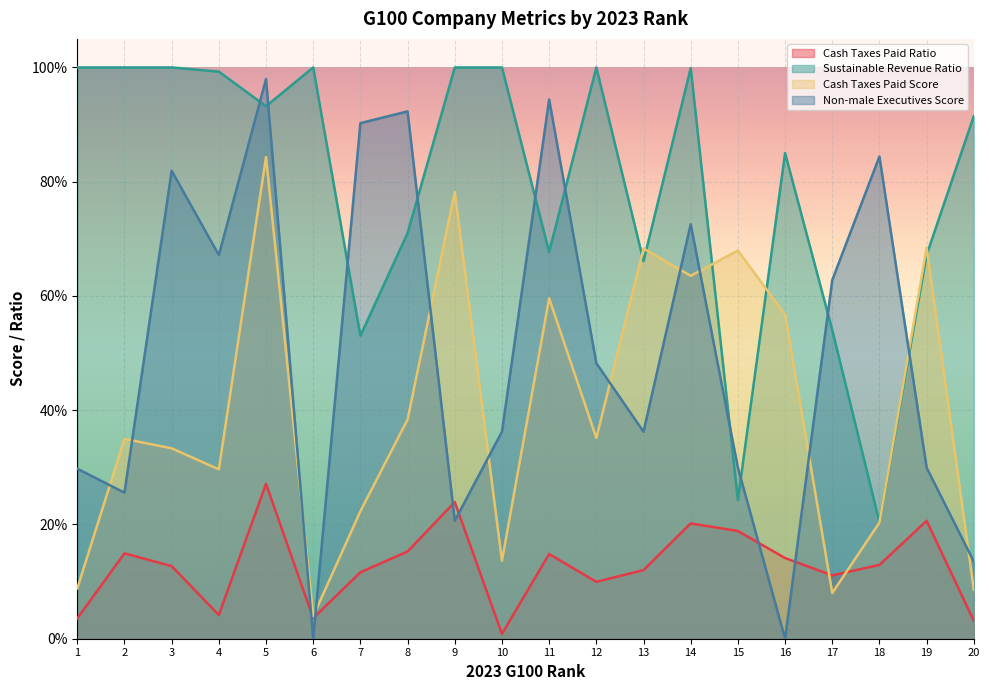

Where is Cash Taxes Paid Score nearest to the value 0?

6